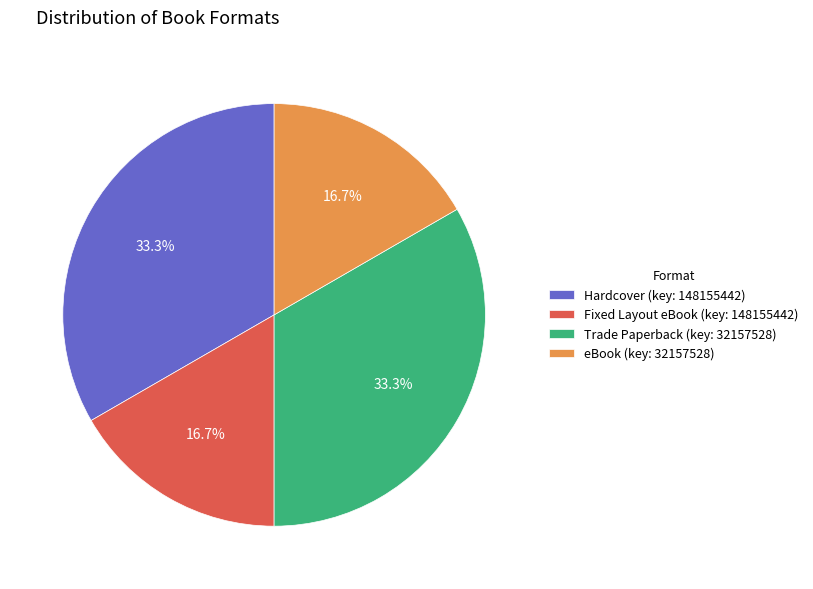

Approximately how many times larger is the value at Fixed Layout eBook (key: 148155442) compared to eBook (key: 32157528)?

1.0